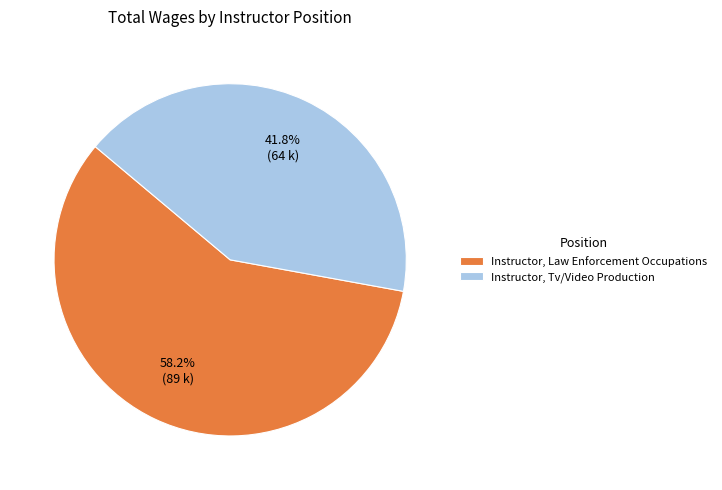

To the nearest percent, what is the difference between the largest and smallest slice percentages?

16%